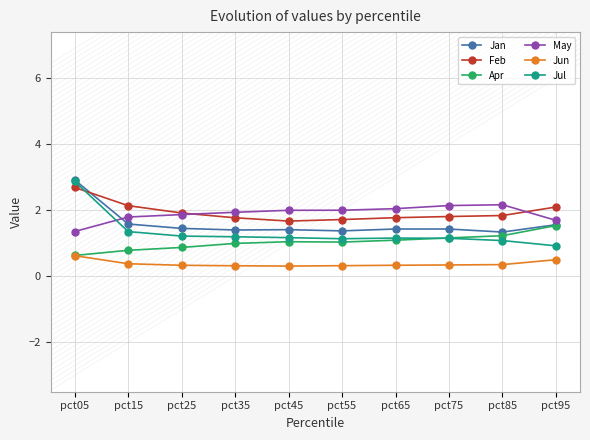

What are all the series names shown in the legend?

Jan, Feb, Apr, May, Jun, Jul